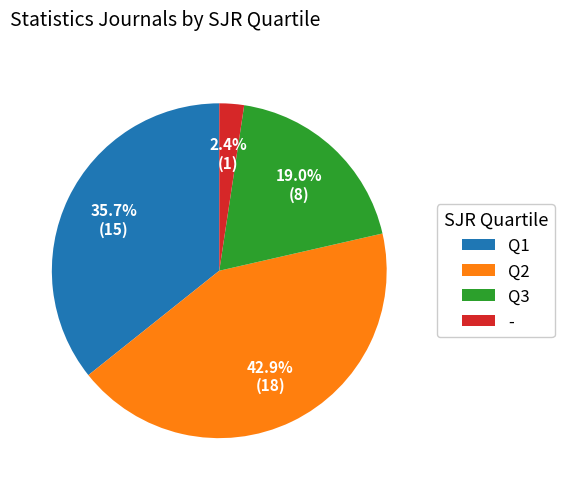

To the nearest percent, what is the average slice percentage?

25%